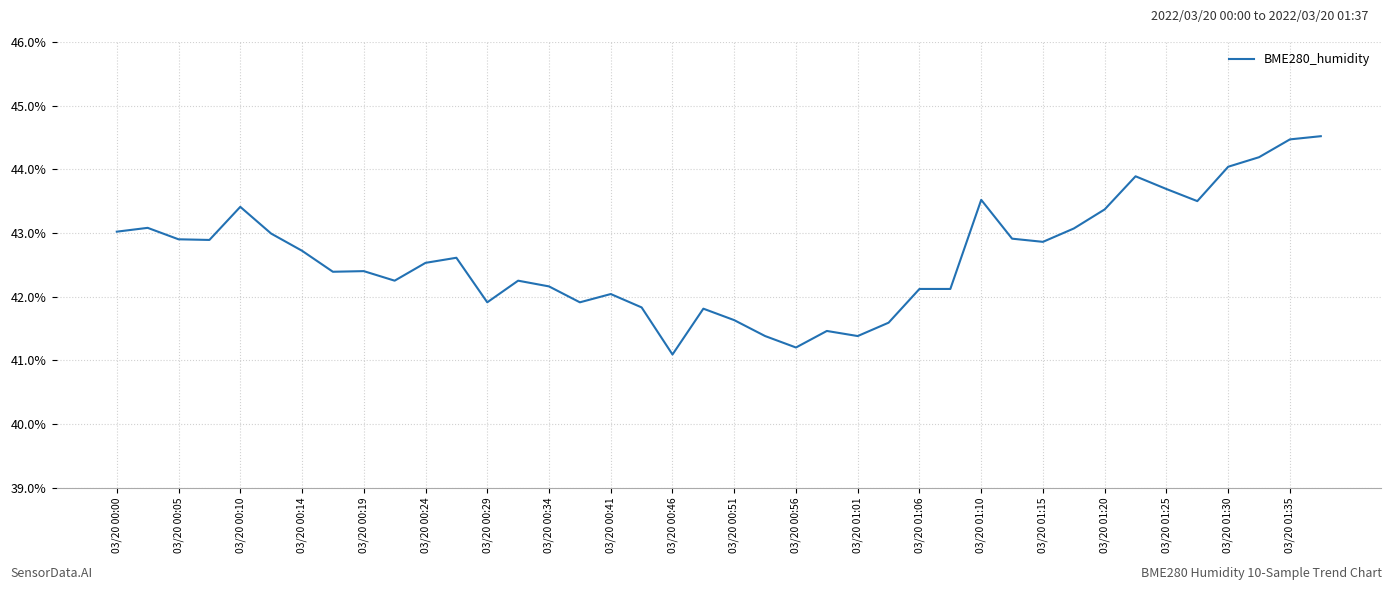

What is the difference between the maximum and minimum values?

3.4